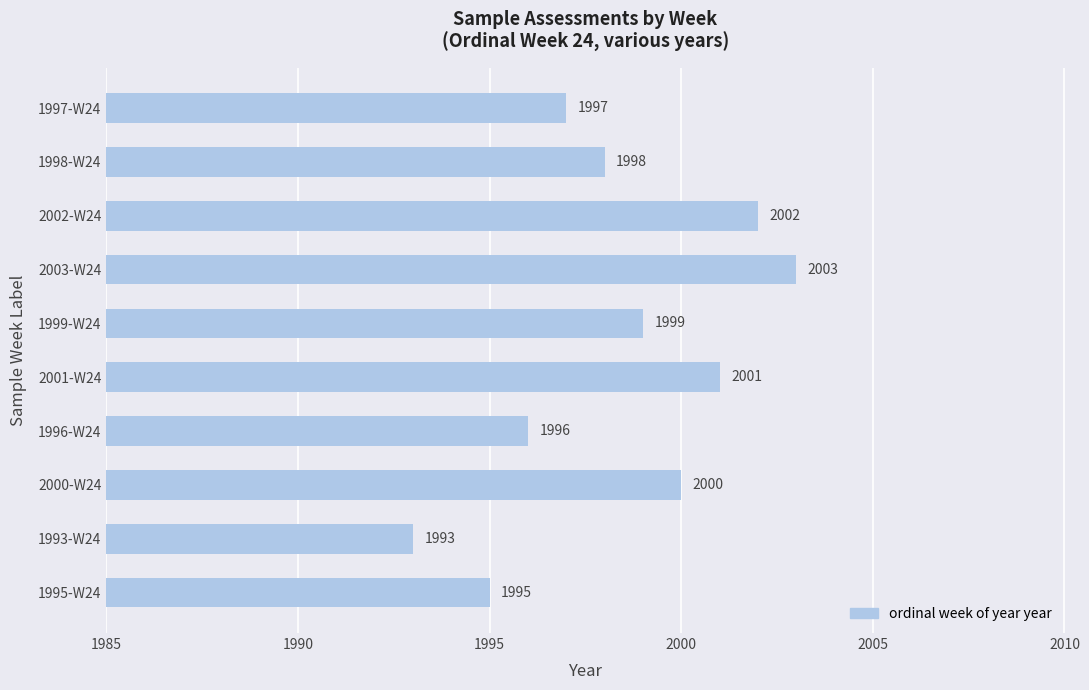

At which label is the value closest to 1998?

1998-W24